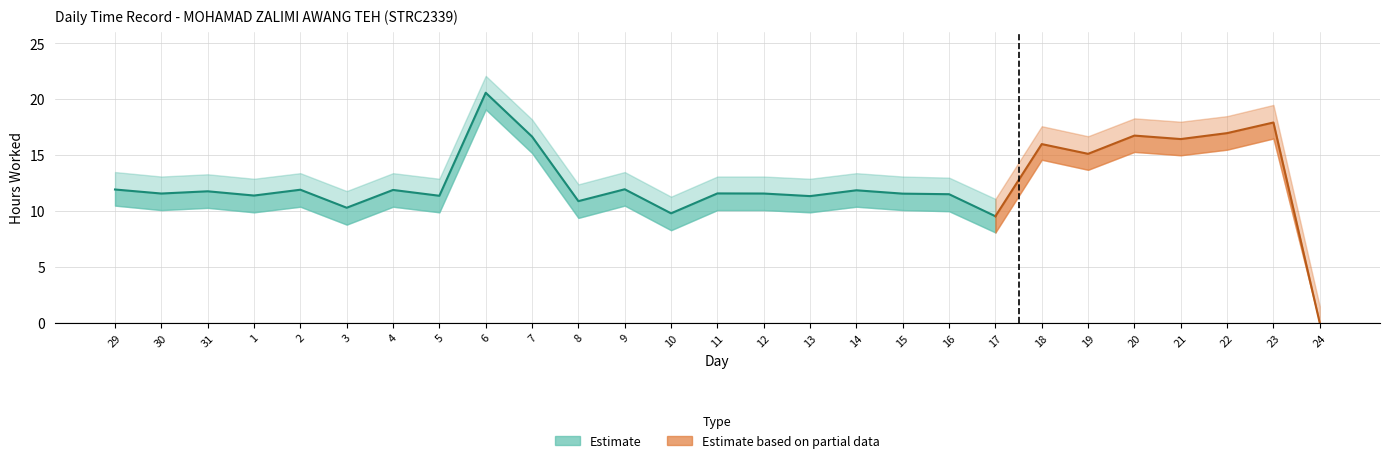

True or false: Low Upper Band and Low Lower Band cross at least once.

False